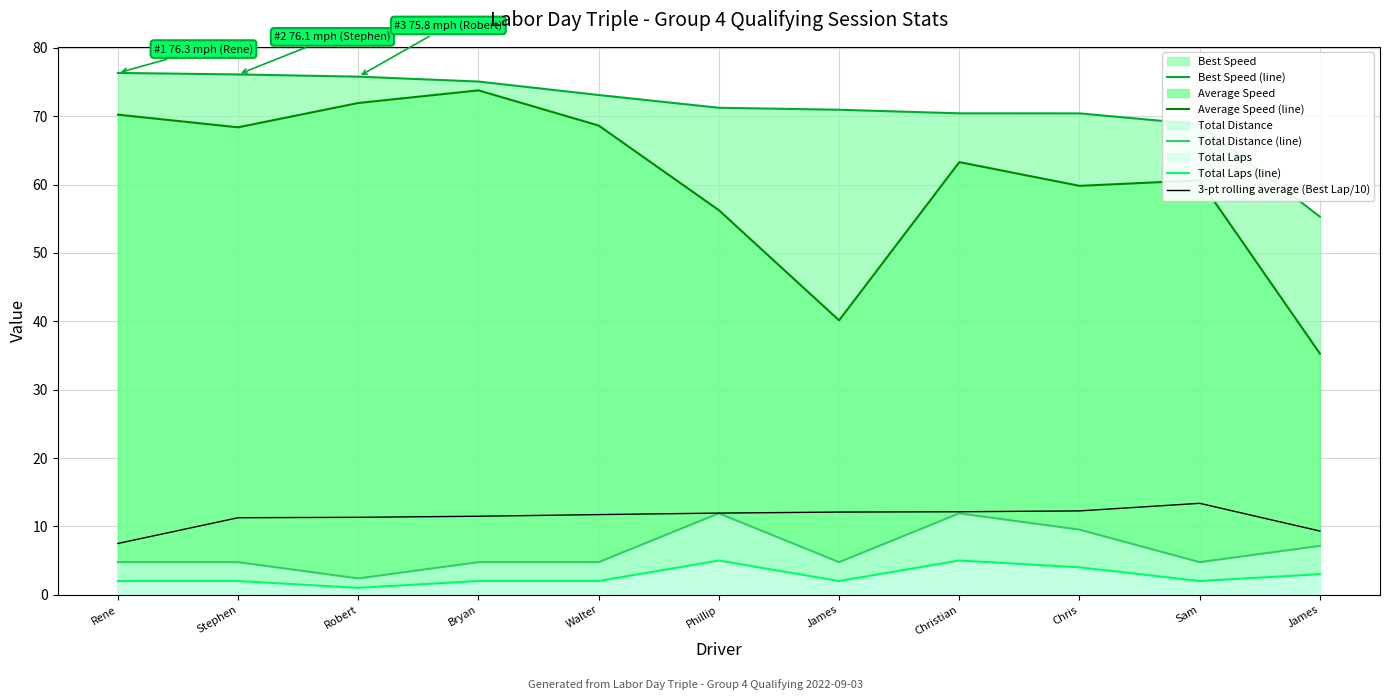

How many interior local valleys does the Total Distance (line) series have?

3